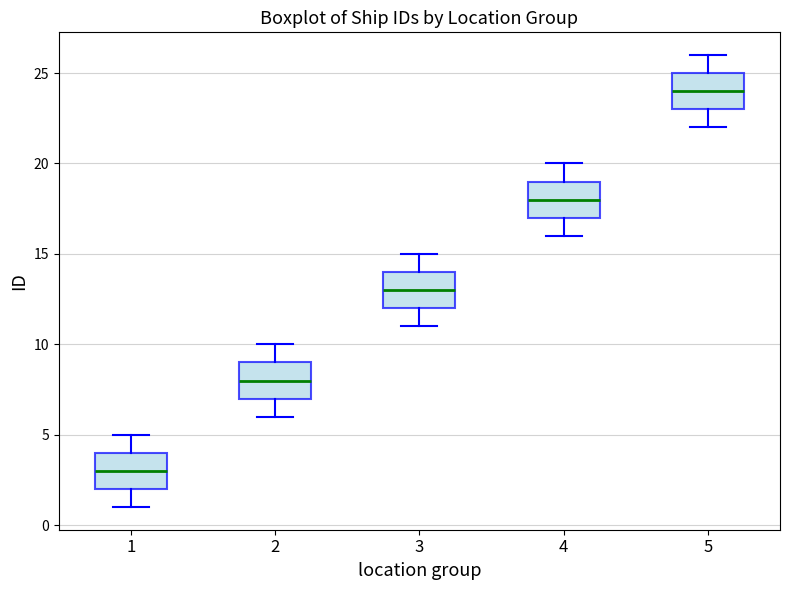

Reading left to right, transcribe this box plot: for each box, give where its median line is, the range the box spans, and where its two whiskers end, as read against the y-axis. The values are not printed on the chart, so give them approximately, as read against the axis.

1: median 3, box 2 to 4, whiskers 1 to 5
2: median 8, box 7 to 9, whiskers 6 to 10
3: median 13, box 12 to 14, whiskers 11 to 15
4: median 18, box 17 to 19, whiskers 16 to 20
5: median 24, box 23 to 25, whiskers 22 to 26